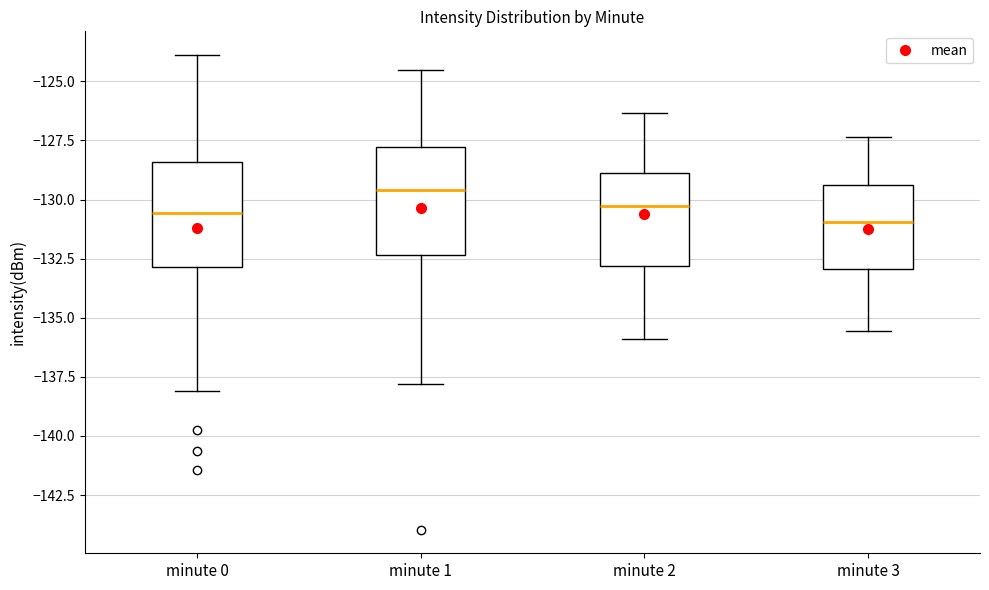

Reading left to right, read every box against the y-axis: the position of its median line, the range the box covers, and the ends of its whiskers. The values are not printed on the chart, so give them approximately, as read against the axis.

minute 0: median -130.5, box -133.0 to -128.5, whiskers -138.0 to -124.0
minute 1: median -129.5, box -132.5 to -128.0, whiskers -138.0 to -124.5
minute 2: median -130.5, box -133.0 to -129.0, whiskers -136.0 to -126.5
minute 3: median -131.0, box -133.0 to -129.5, whiskers -135.5 to -127.5